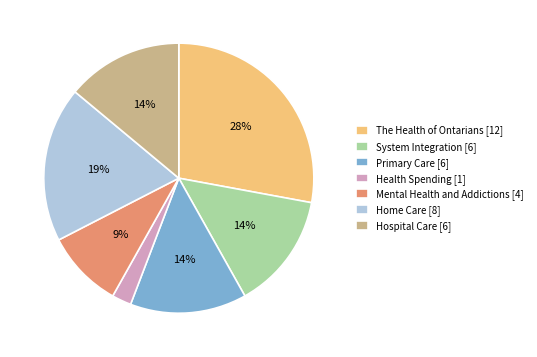

Does Hospital Care represent more than half of the total?

No